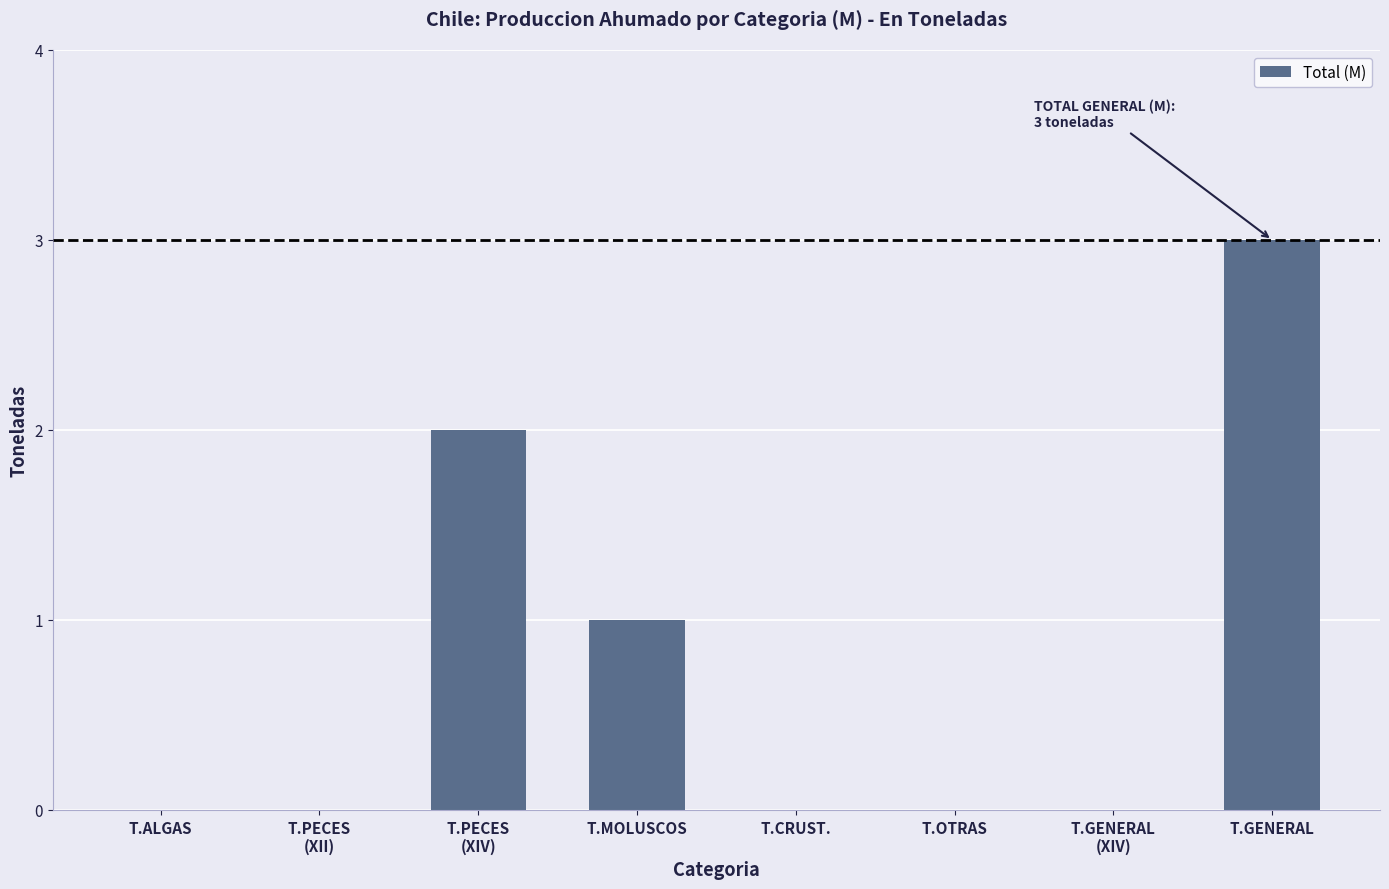

What is the greatest value displayed?

3